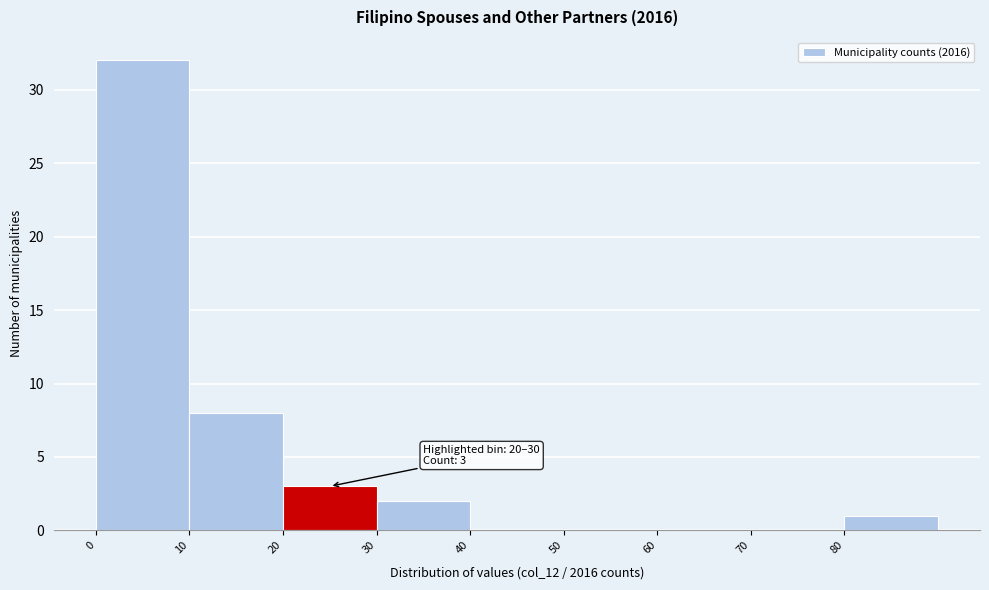

Over which range of the x-axis is the bar tallest?

0 to 10